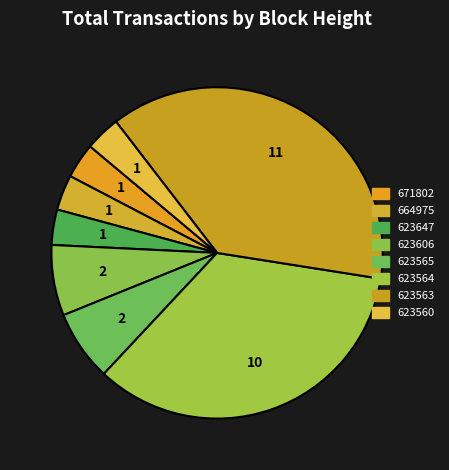

Count the number of slices in the pie.

8